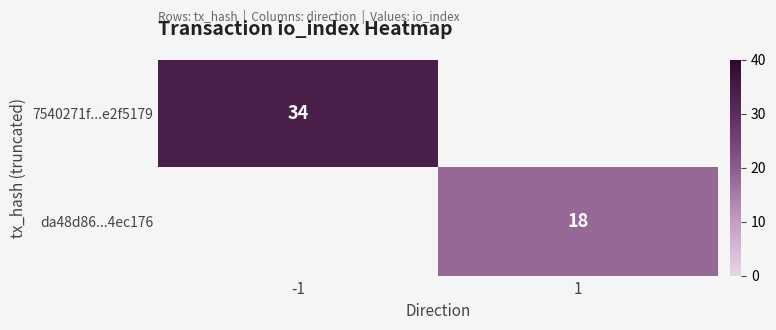

Is it true that da48d86...4ec176 equals 32 at 1?

False